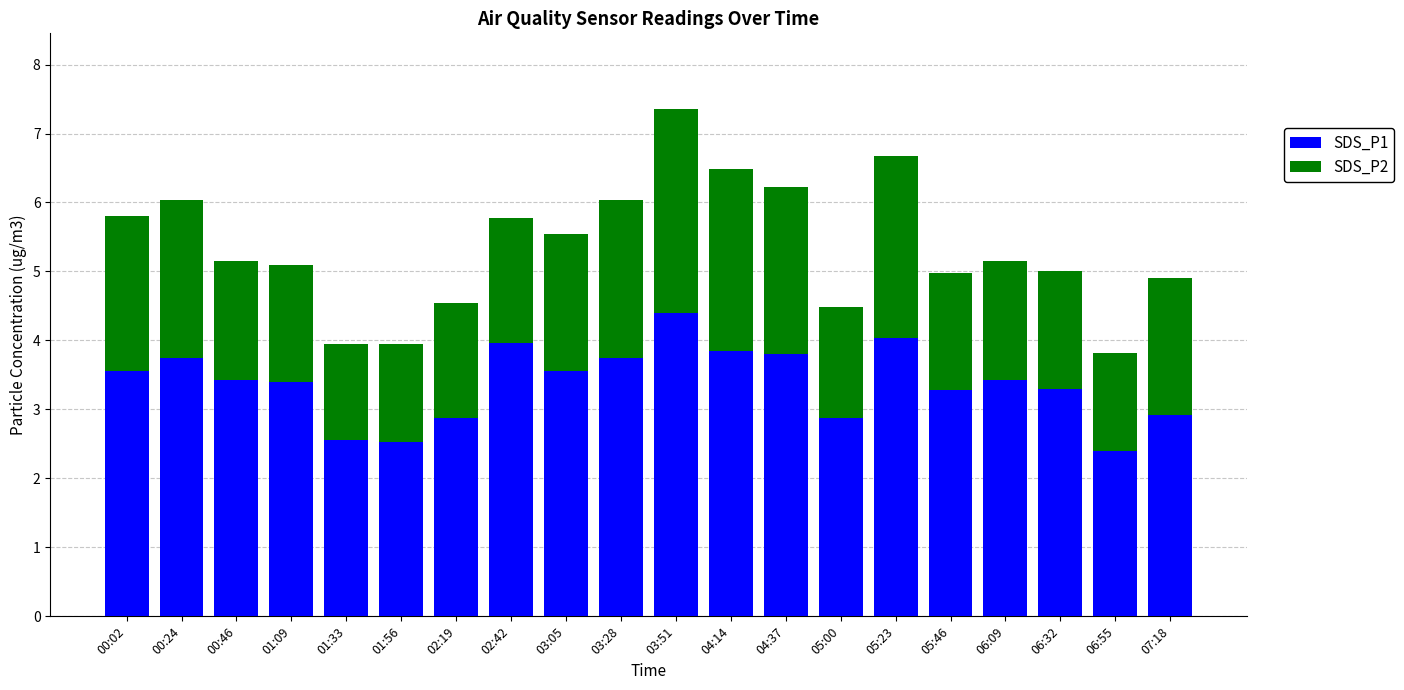

True or false: SDS_P1 has a value of 4.8 at 06:09.

False